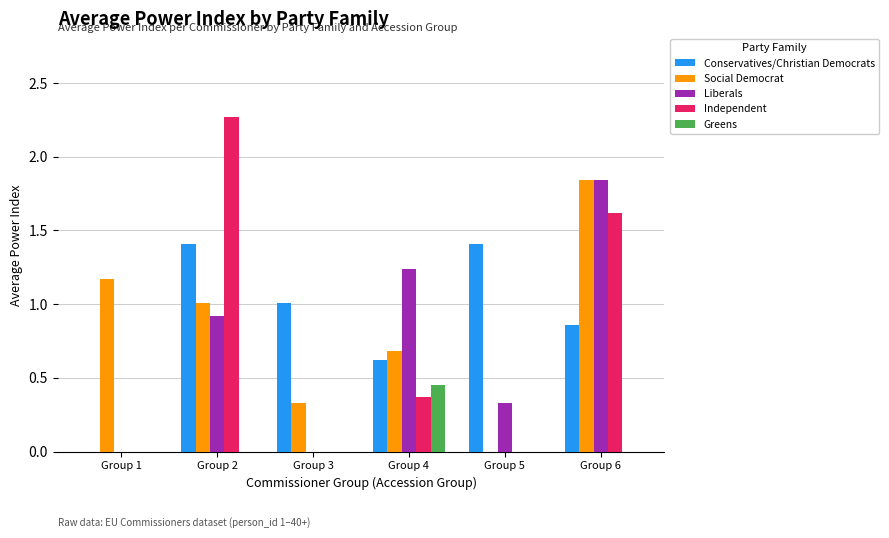

What is the sum of the Social Democrat values at Group 1 and Group 3?

1.5